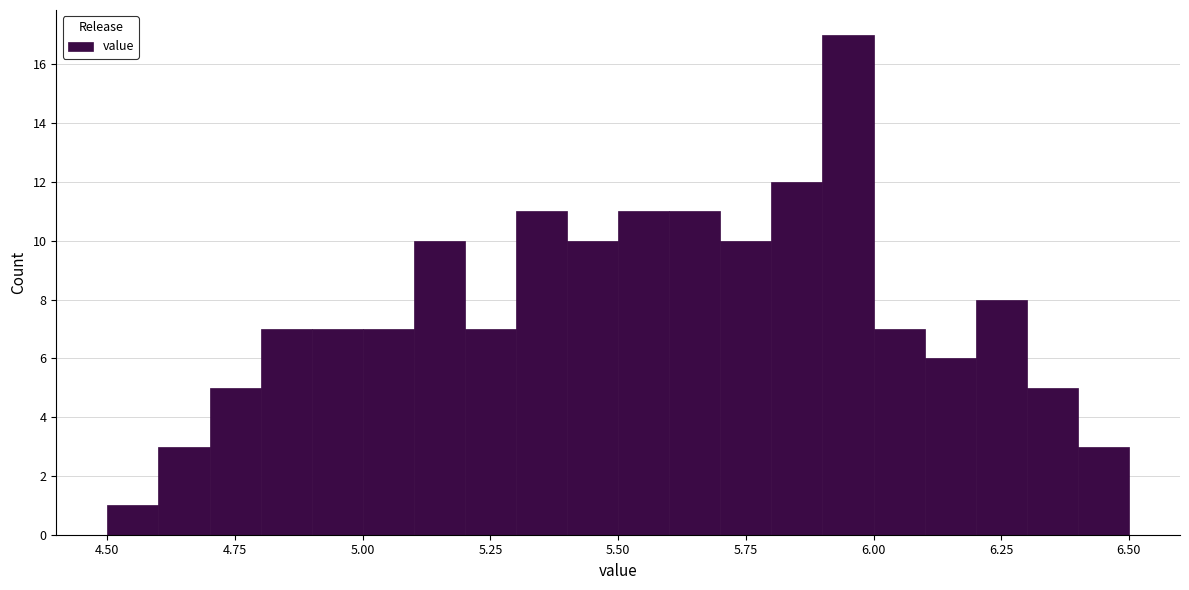

Read against the x-axis, roughly where is the centre of the tallest bar?

5.95